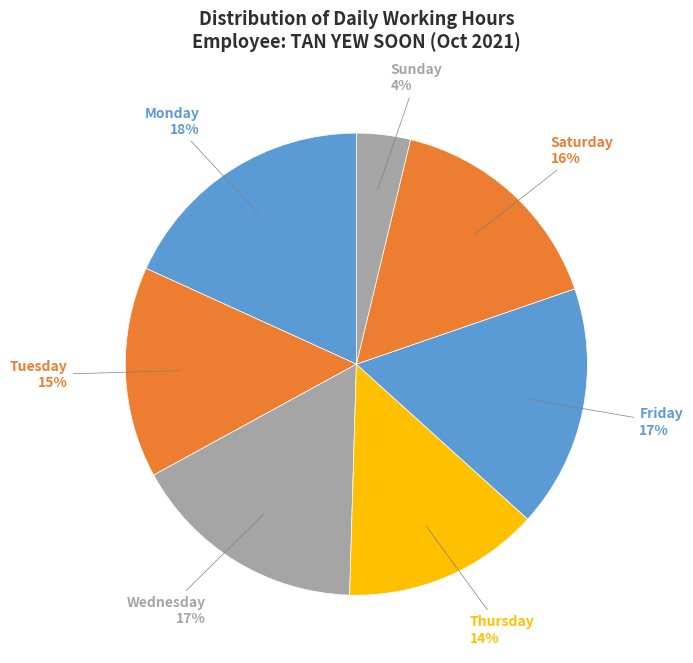

How many segments does this pie chart have?

7